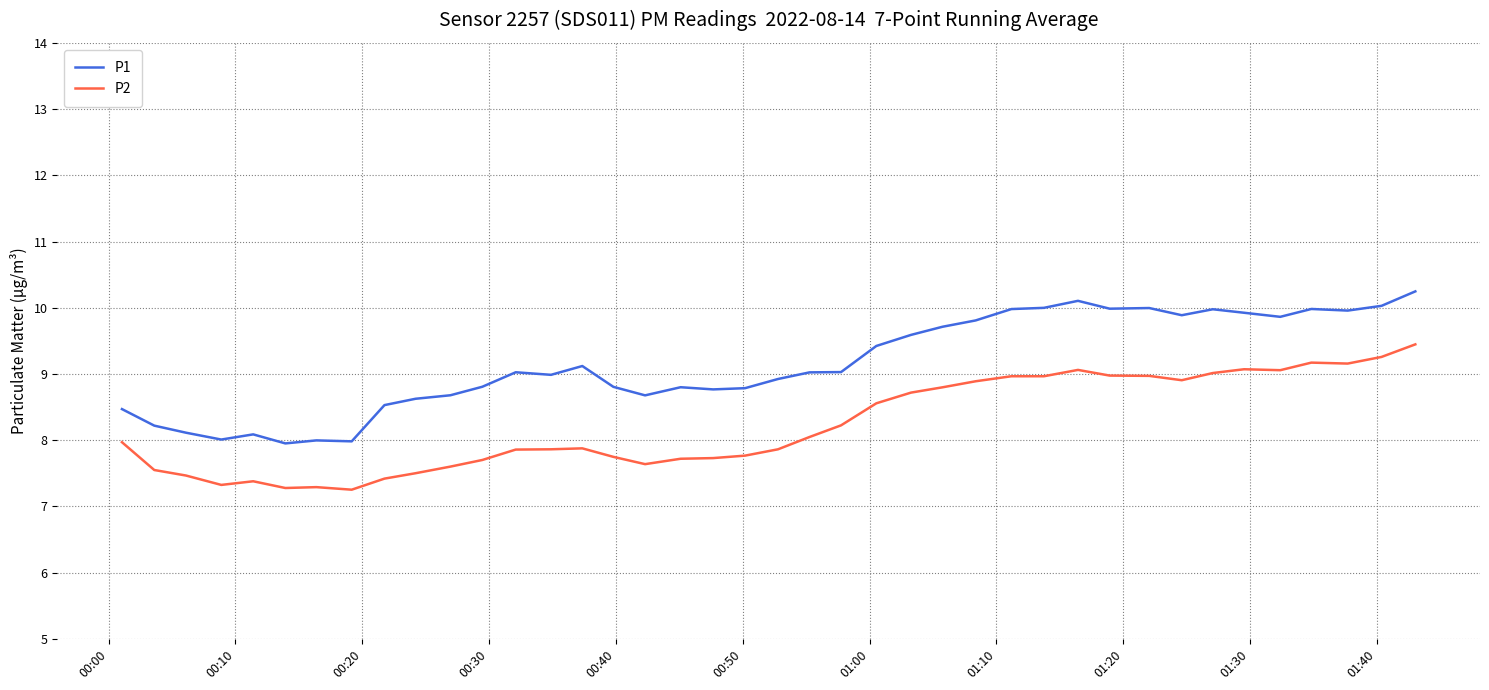

Which series has the largest total across all categories?

P1